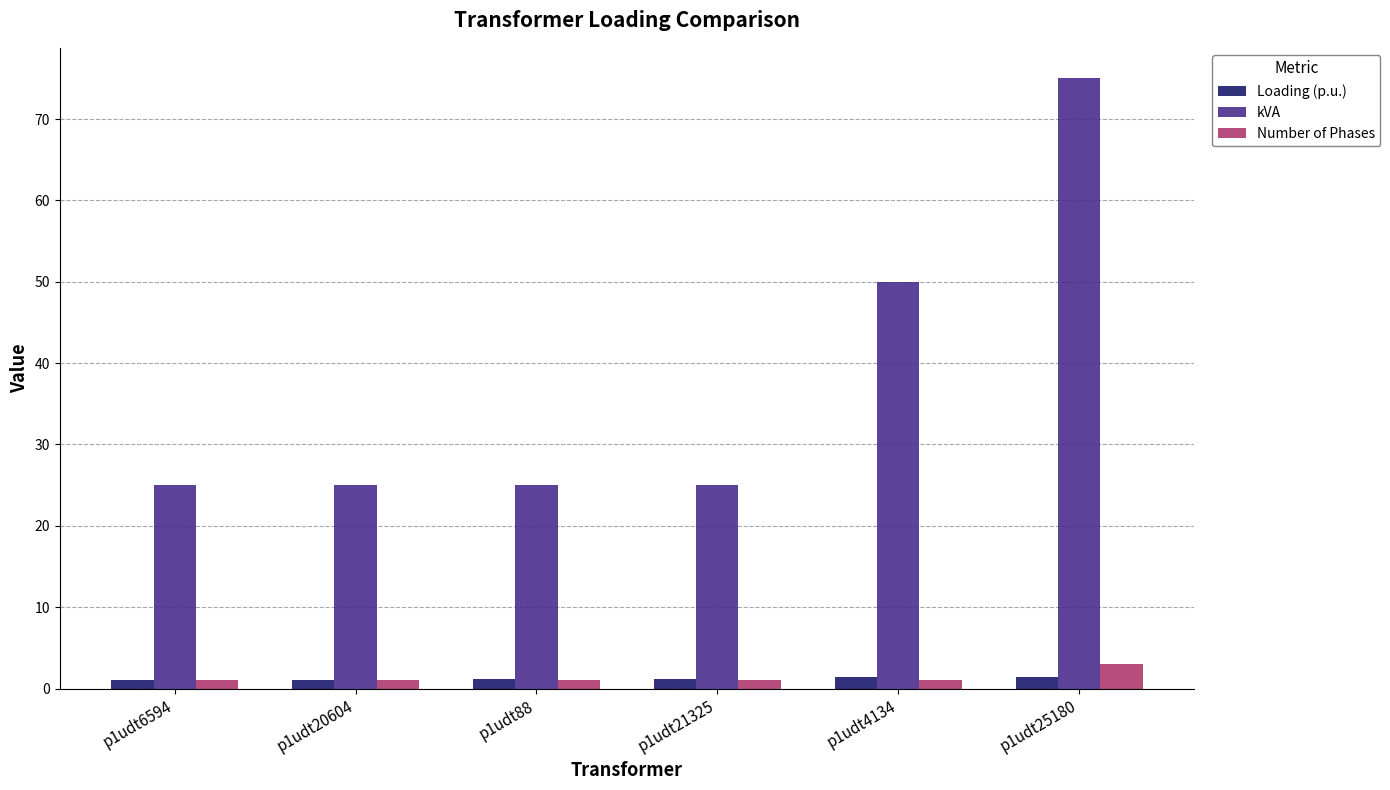

What is the difference between the maximum and second lowest values in the kVA series?

50.0